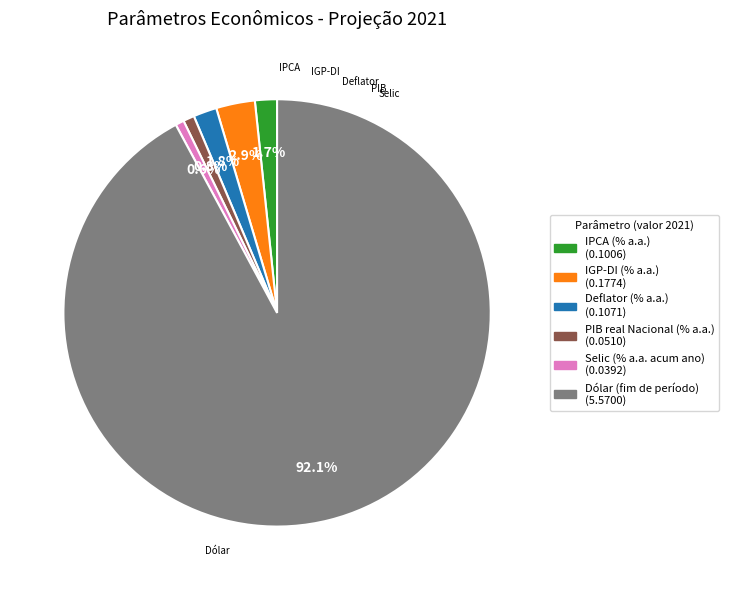

Count the number of slices in the pie.

6